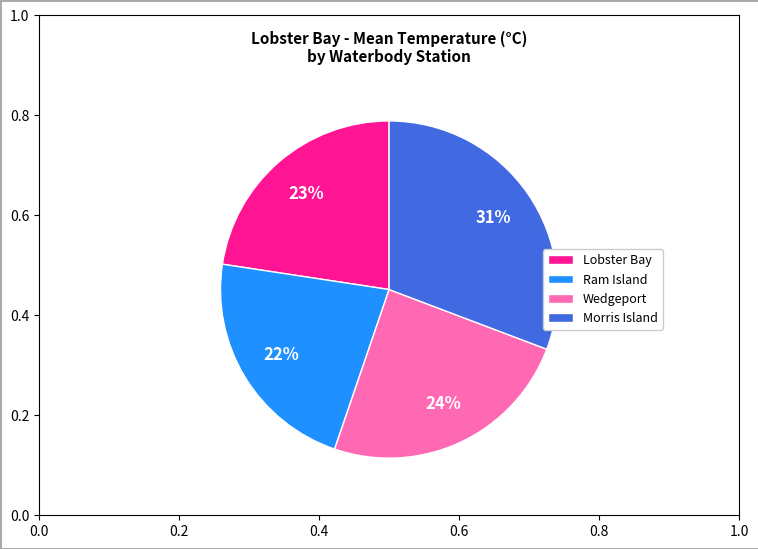

Does Ram Island represent more than half of the total?

No